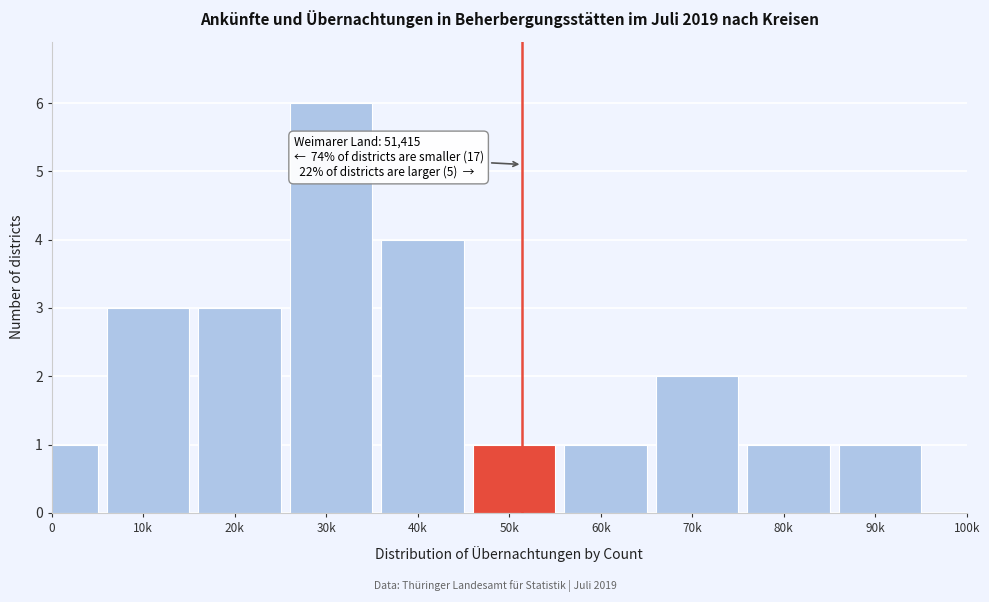

Reading right to left, extract all data points from this chart.

90k=1	80k=1	70k=2	60k=1	50k=1	40k=4	30k=6	20k=3	10k=3	0=1